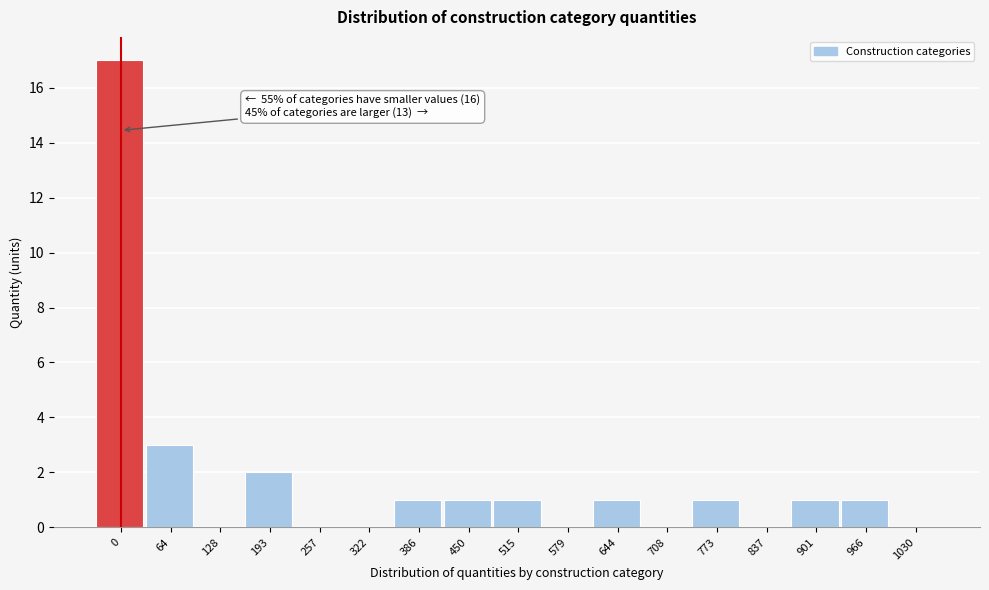

Reading left to right, extract all data points from this chart.

0=17	64=3	128=0	193=2	257=0	322=0	386=1	450=1	515=1	579=0	644=1	708=0	773=1	837=0	901=1	966=1	1030=0